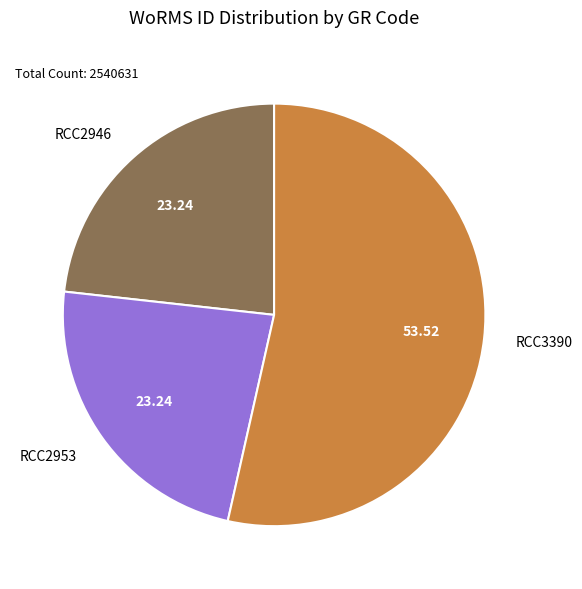

Approximately how many times larger is the value at RCC3390 compared to RCC2953?

2.3